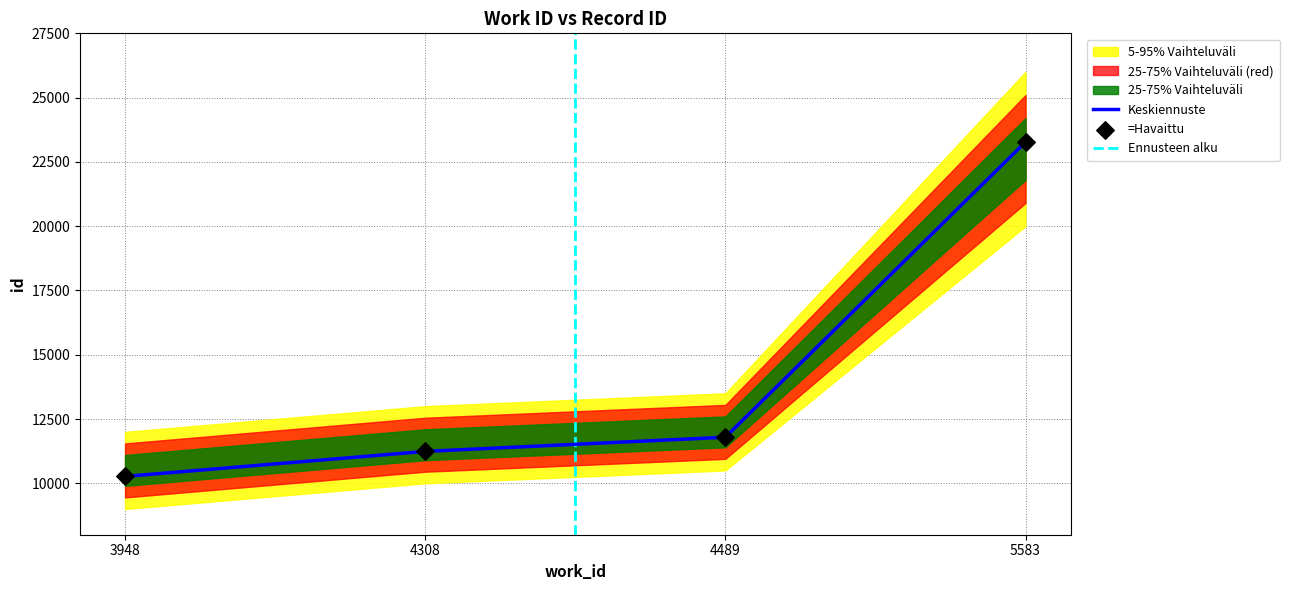

What is the change in value from 4308 to 4489?

+551